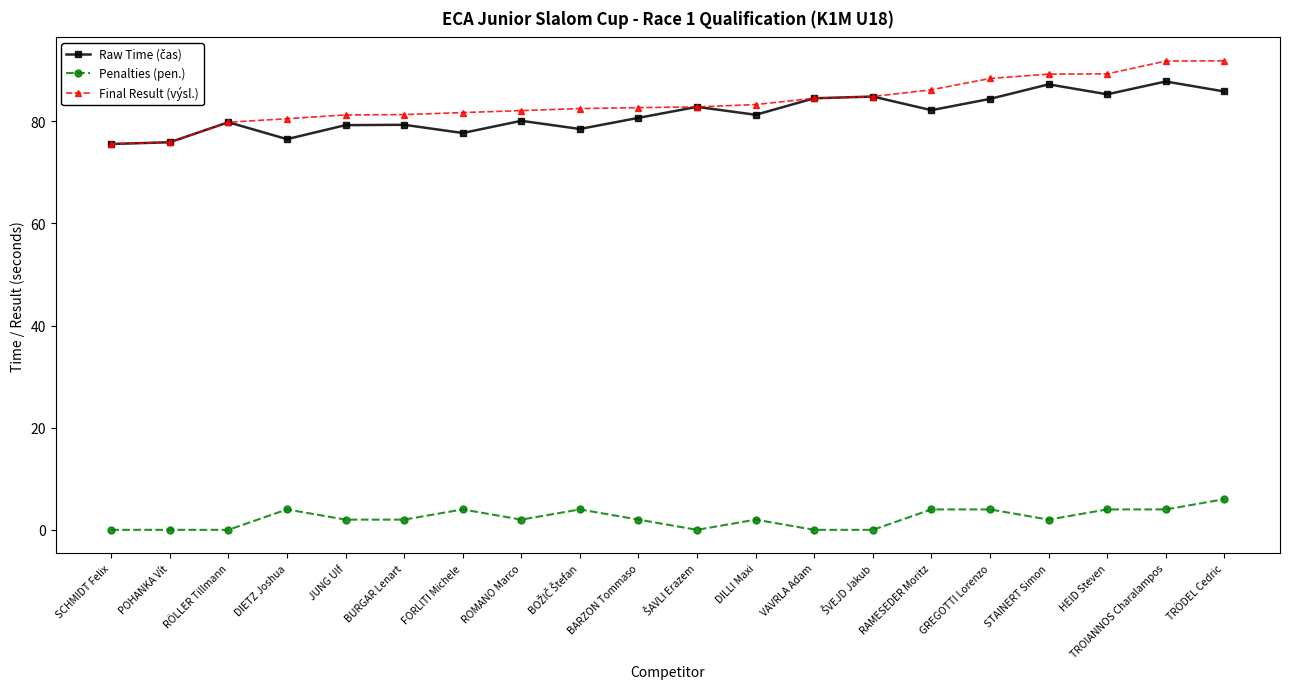

Which series has the widest spread of values?

Final Result (výsl.)